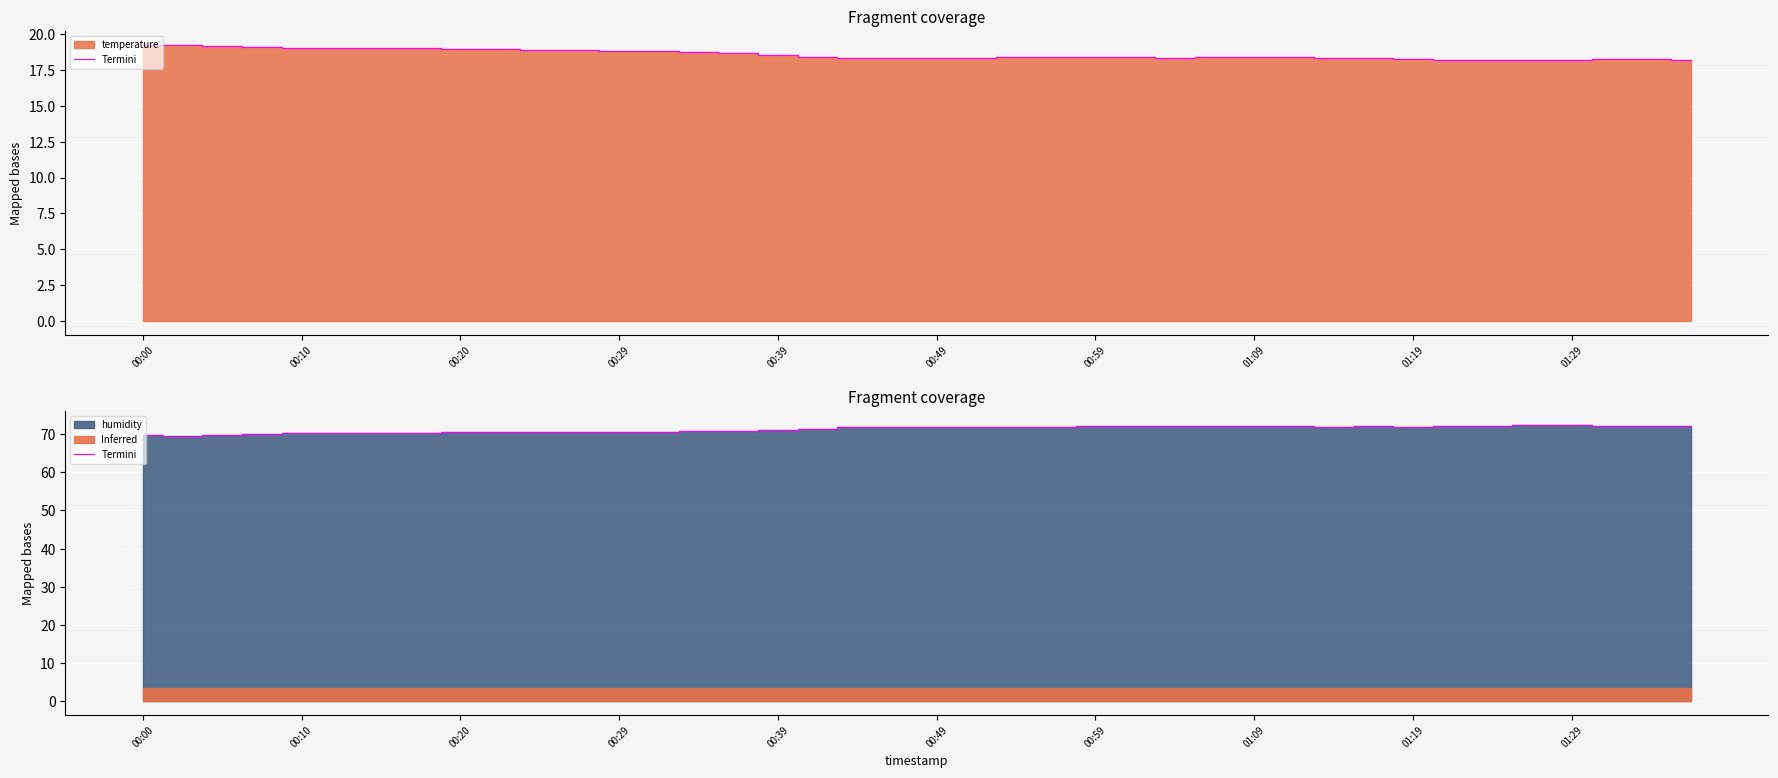

What is the average value?

71.3